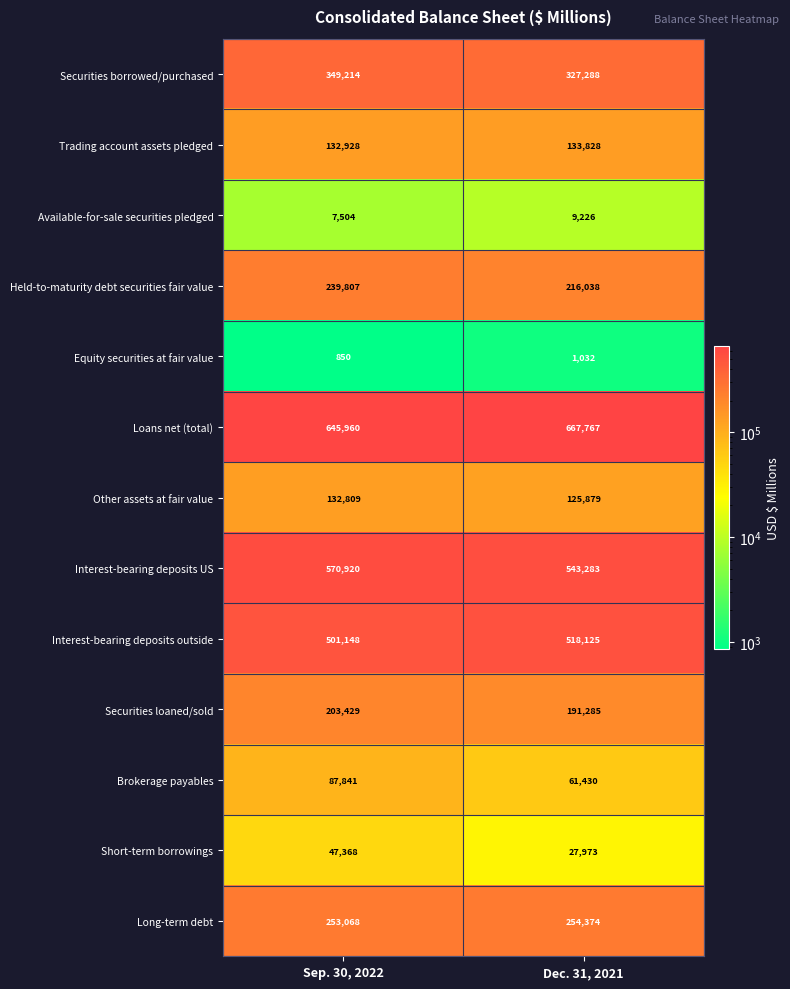

What is the approximate value of Equity securities at fair value at Dec. 31, 2021, to the nearest 5?

1030